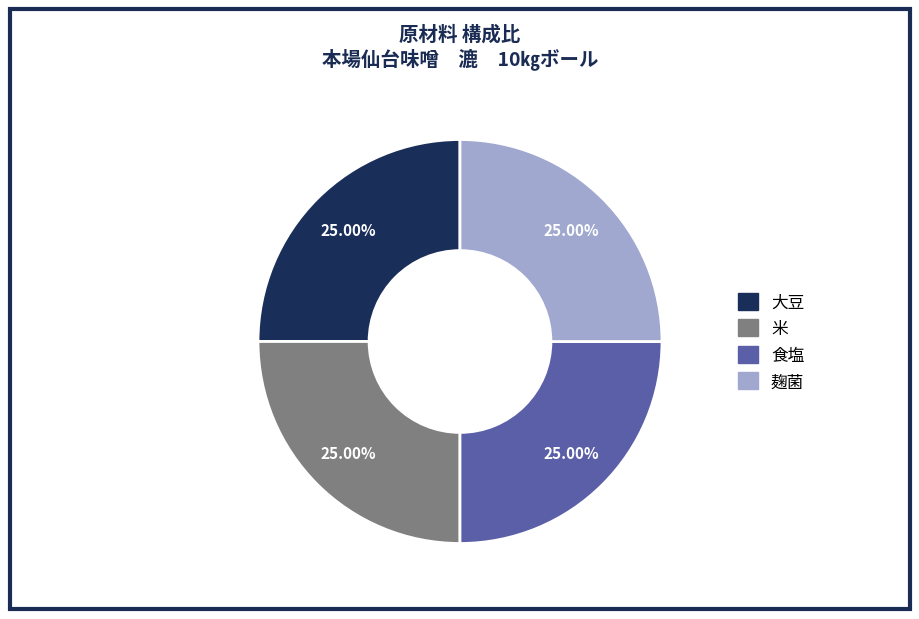

What portion of the pie excludes 米?

75.0%